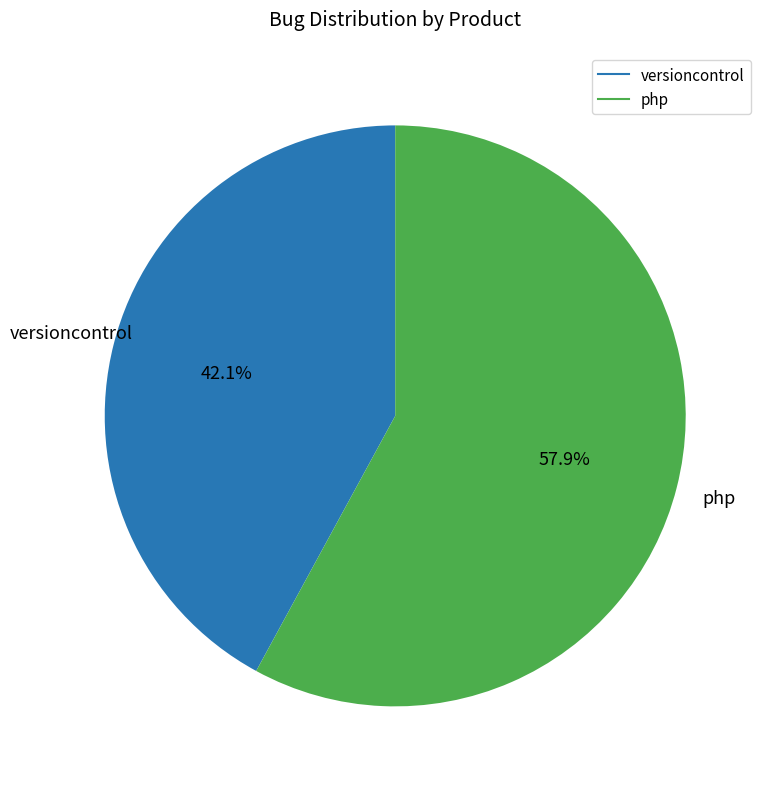

The php slice represents 44% of the pie. True or false?

False